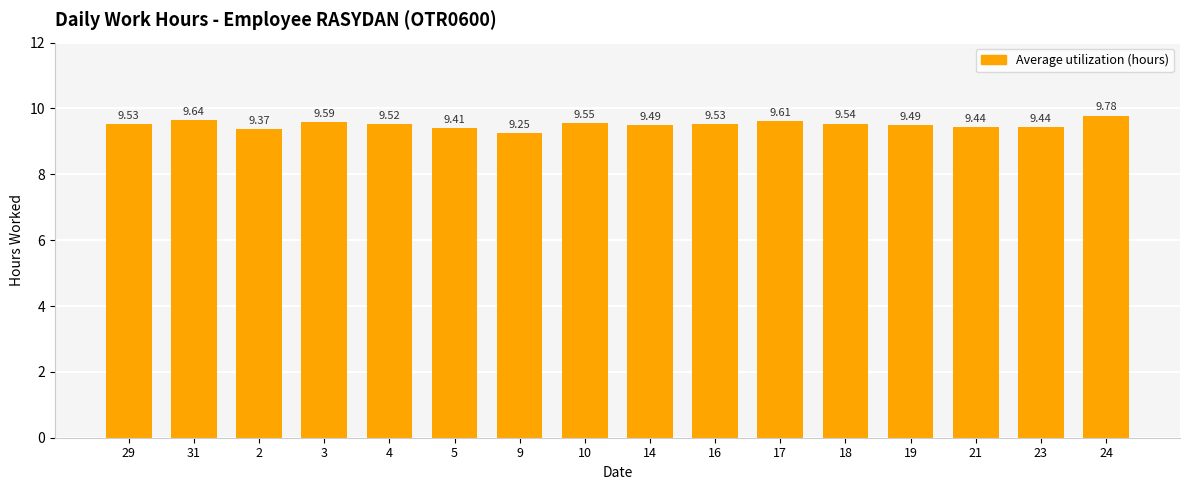

Approximately how many times larger is the value at 23 compared to 24?

1.0